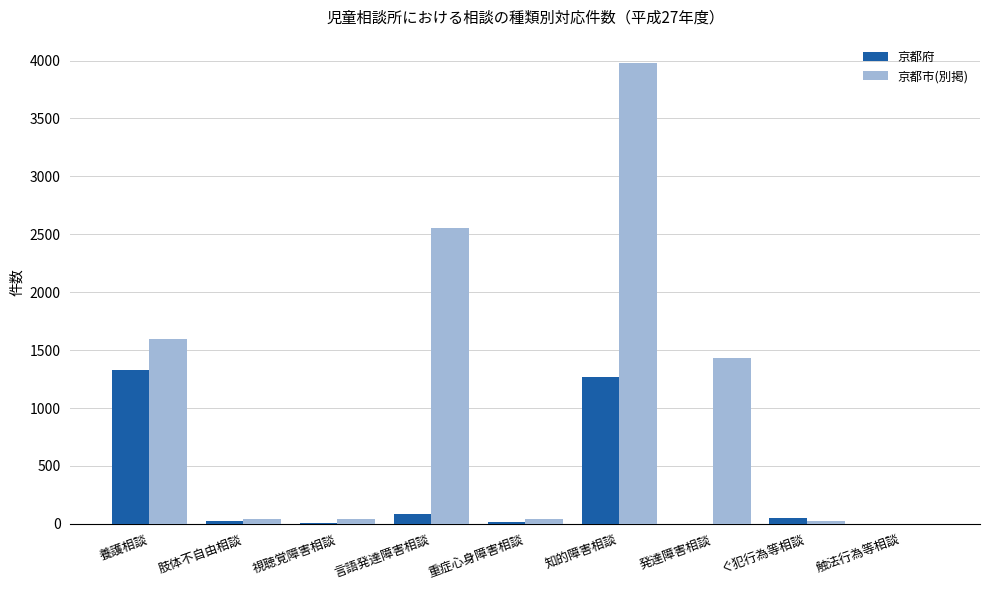

Are the bars horizontal?

No